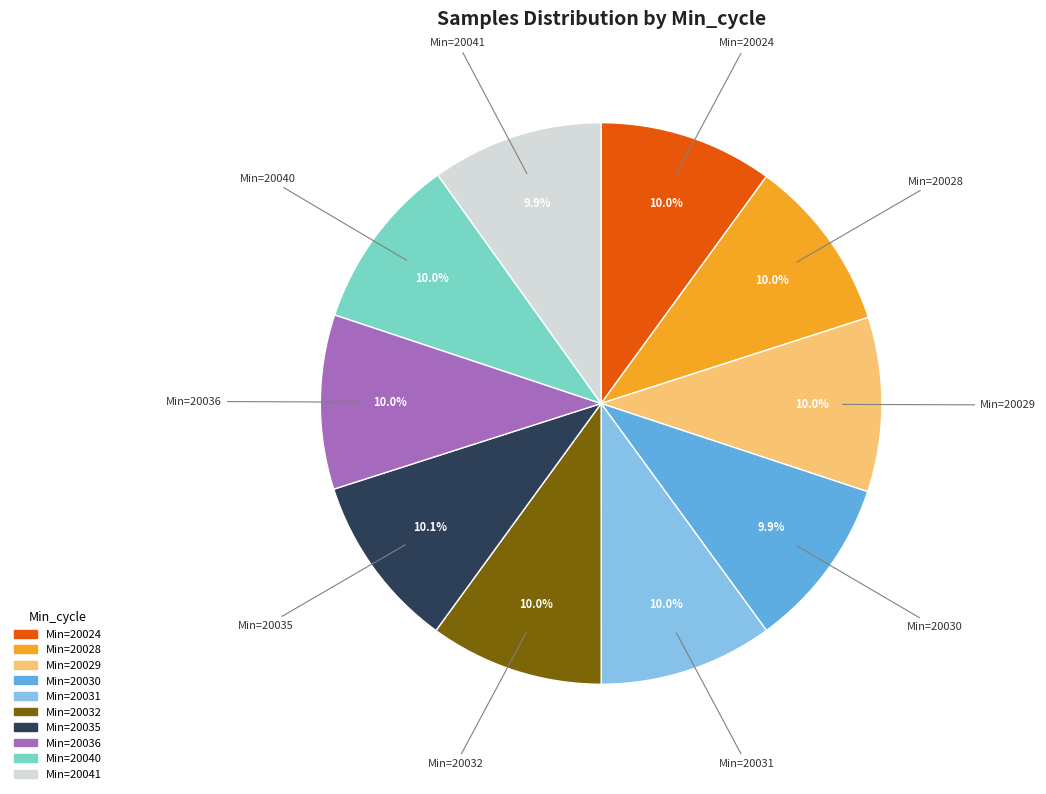

Does any single category account for the majority?

No